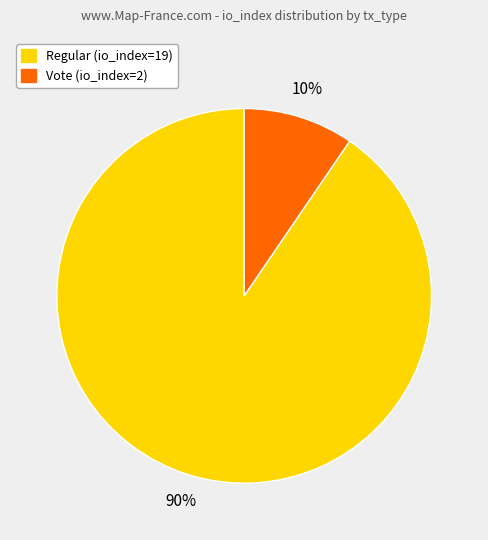

How many slices are in this pie chart?

2